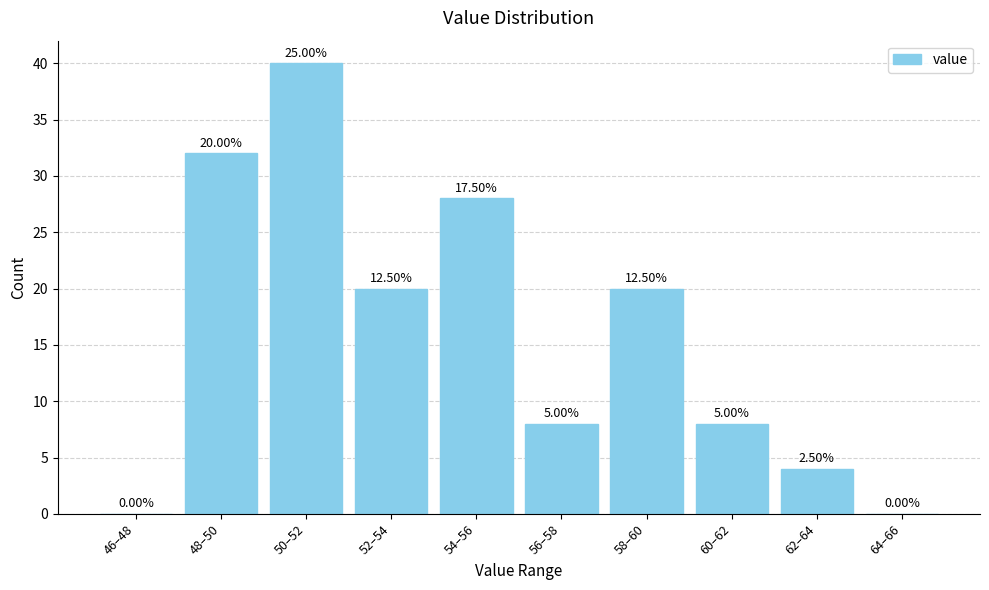

Are the bars horizontal?

No